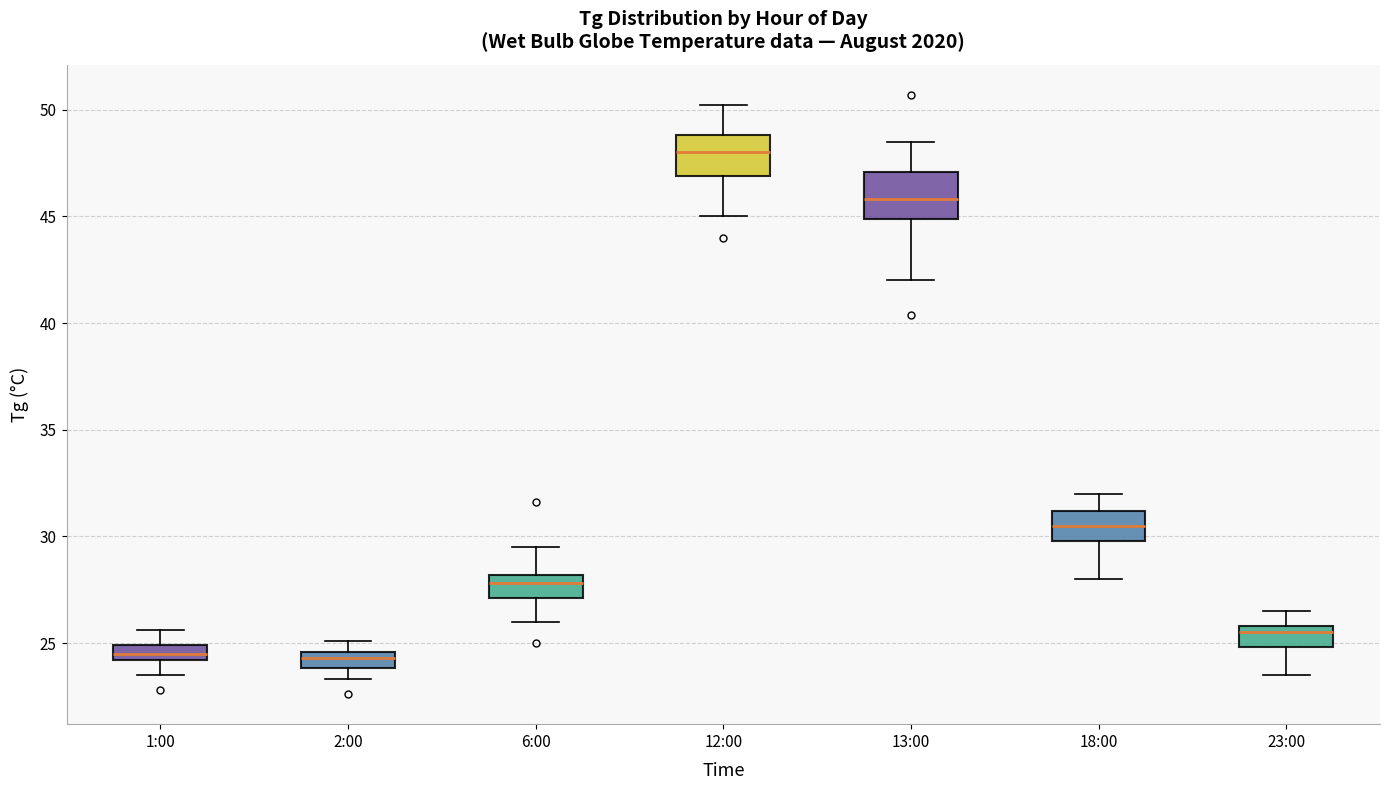

Where is the lower edge of the box for 6:00 on the y-axis? The values are not printed on the chart, so give them approximately, as read against the axis.

27.0